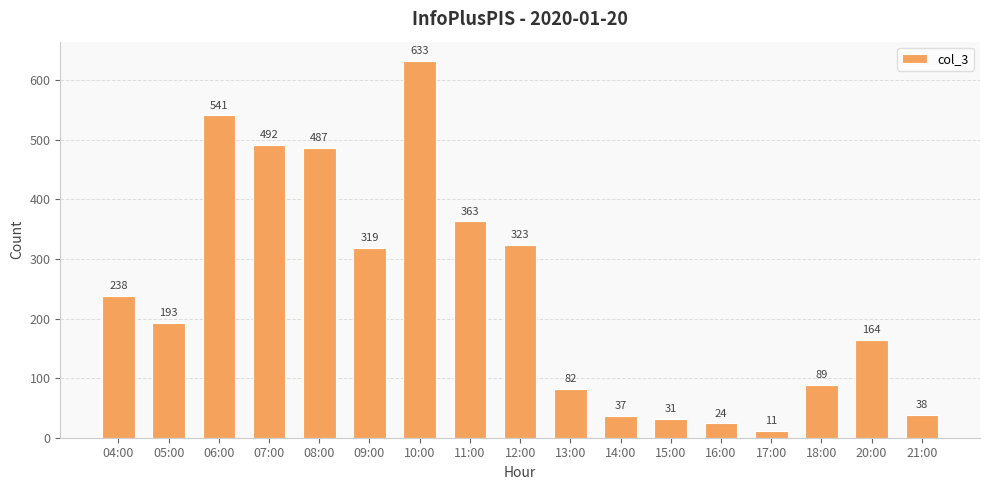

Reading right to left, transcribe all the data shown in this chart.

21:00=38	20:00=164	18:00=89	17:00=11	16:00=24	15:00=31	14:00=37	13:00=82	12:00=323	11:00=363	10:00=633	09:00=319	08:00=487	07:00=492	06:00=541	05:00=193	04:00=238